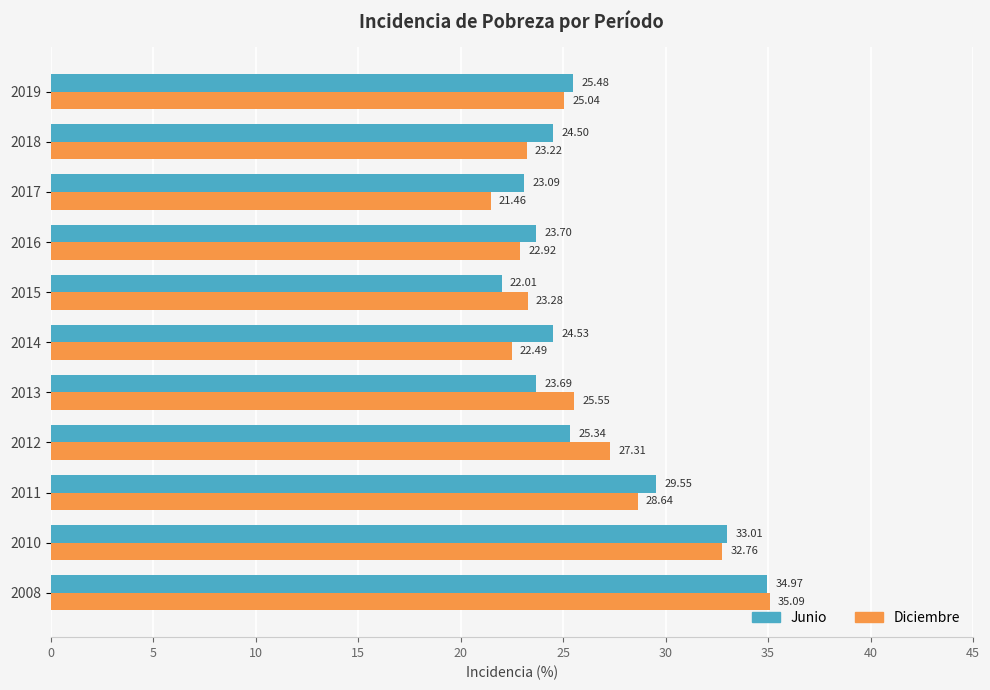

What is the spread (max minus min) of values at 2016?

0.8